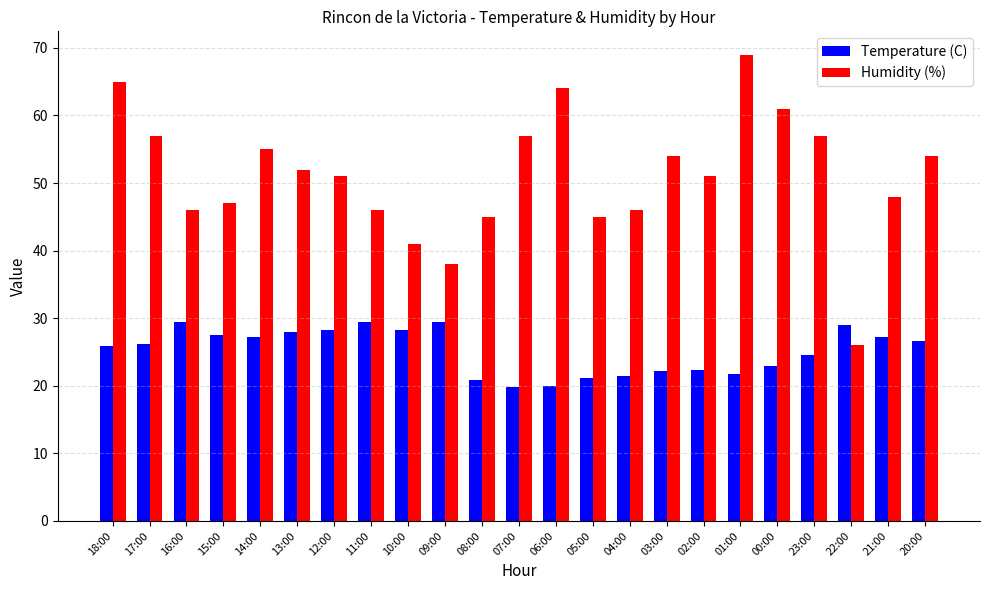

Which series has the largest range (max minus min)?

Humidity (%)